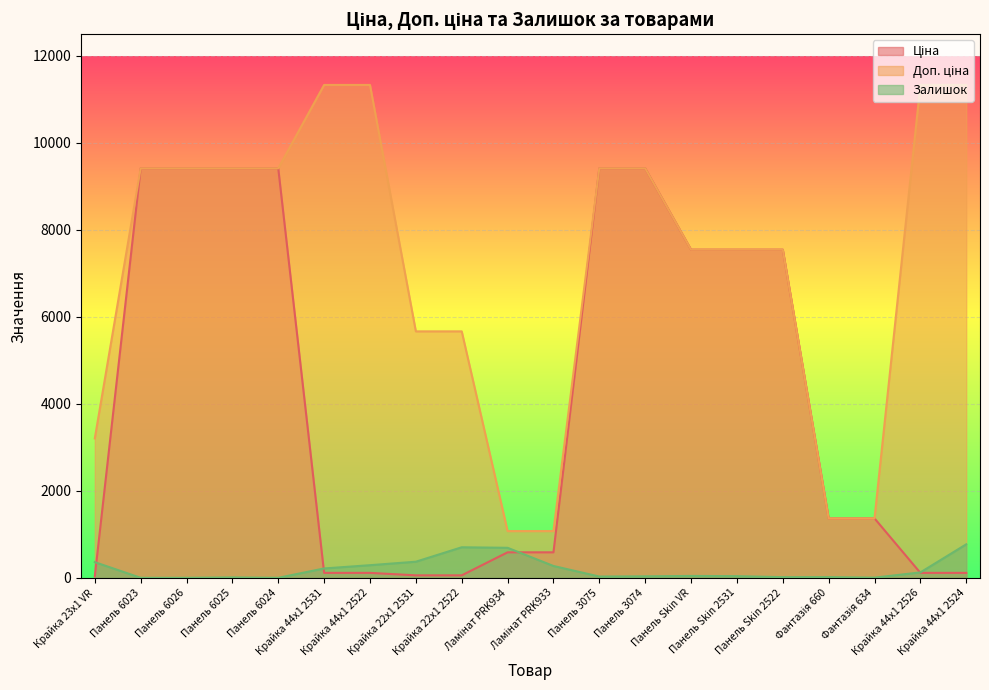

List the labels in order of Доп. ціна value, largest first.

Крайка 44x1 2531, Крайка 44x1 2522, Крайка 44x1 2526, Крайка 44x1 2524, Панель 6023, Панель 6026, Панель 6025, Панель 6024, Панель 3075, Панель 3074, Панель Skin VR, Панель Skin 2531, Панель Skin 2522, Крайка 22x1 2531, Крайка 22x1 2522, Крайка 23x1 VR, Фантазія 660, Фантазія 634, Ламінат PRK934, Ламінат PRK933